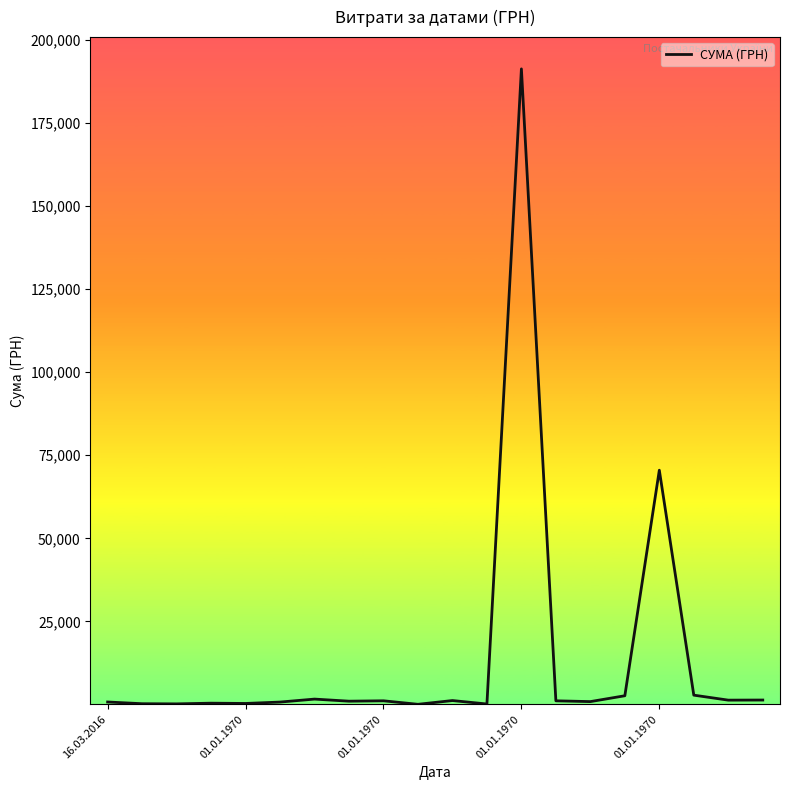

What is the difference between the maximum and minimum values?

191272.5